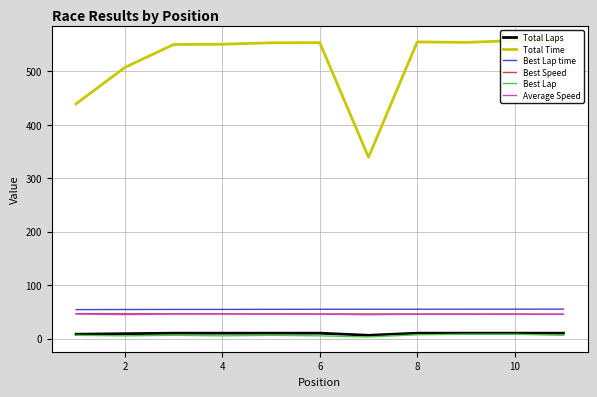

How many values in the Average Speed series exceed 45?

9